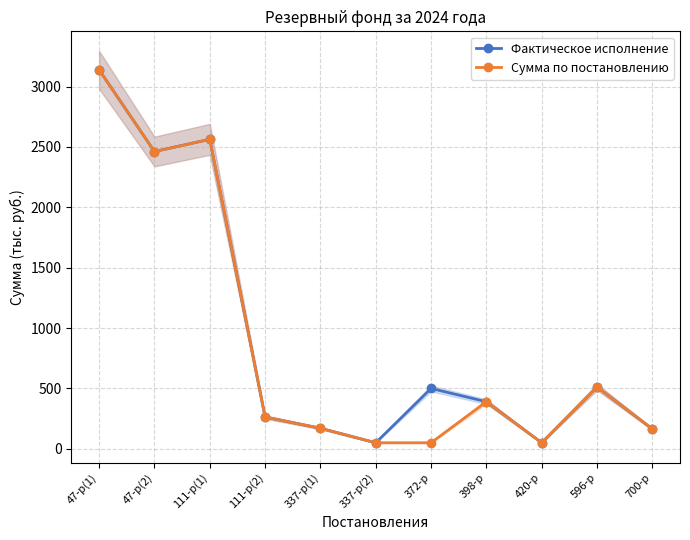

At which category does Фактическое исполнение reach its first local peak?

111-р(1)